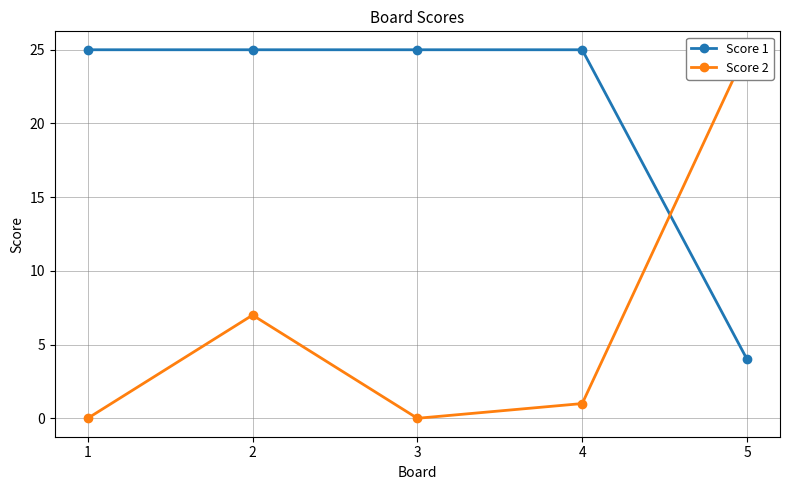

Does the chart display data point markers on the line(s)?

Yes